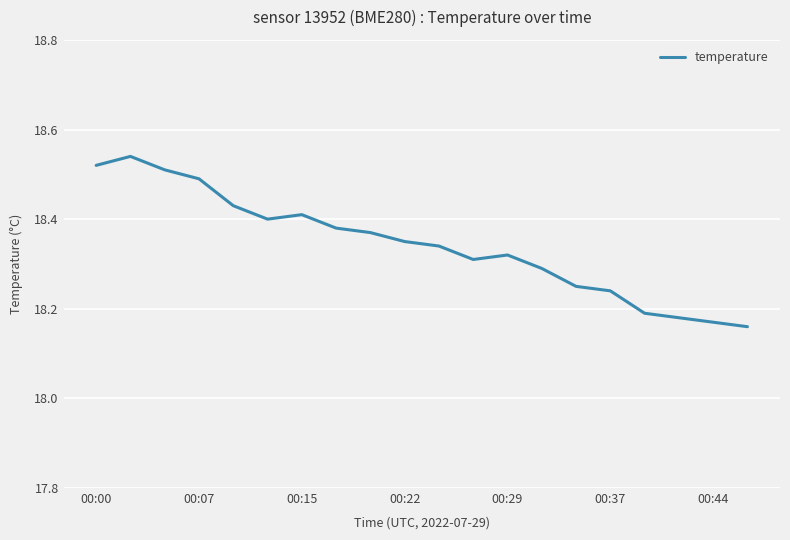

What is the sum of all values?

366.9